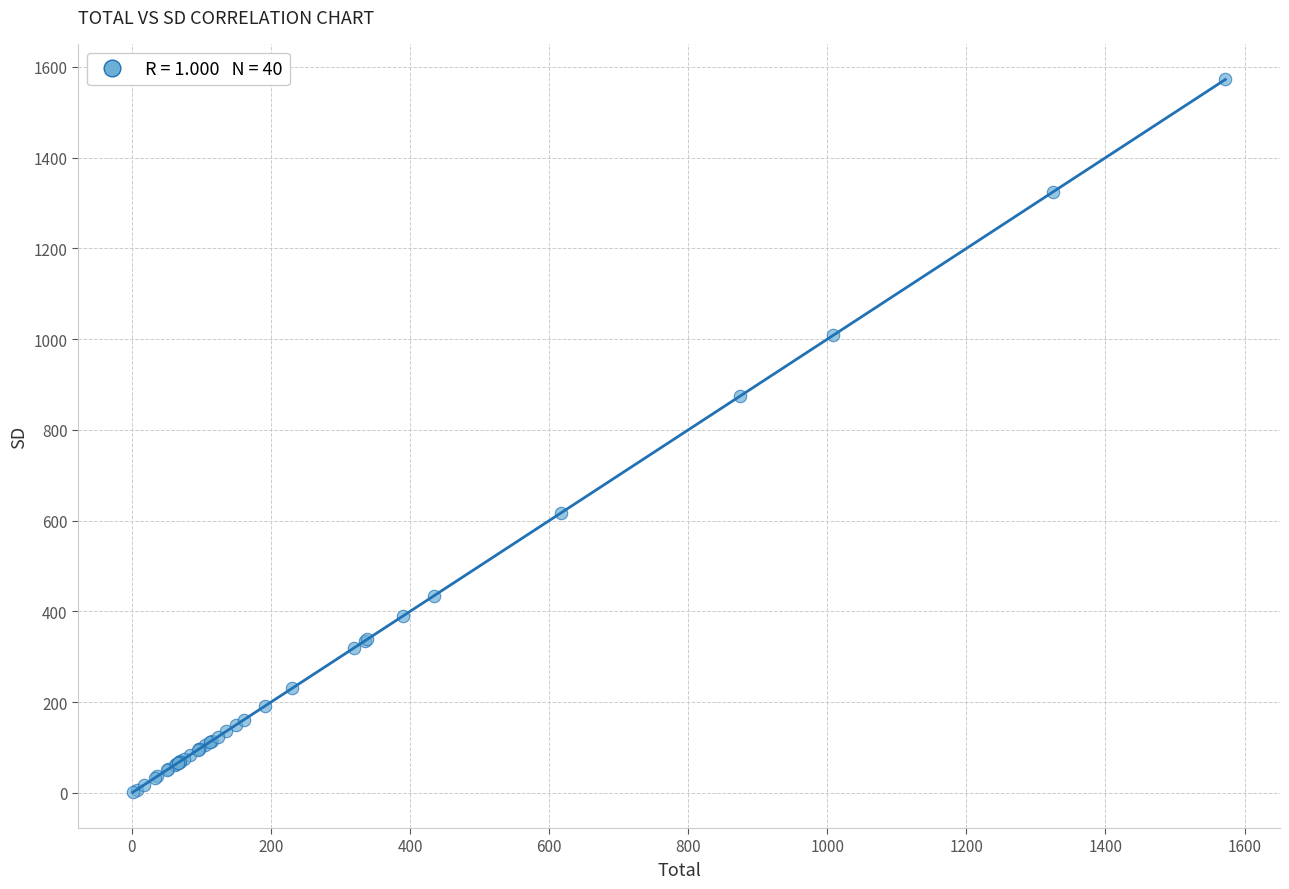

What Y value in the scatter plot is closest to 786?

873.9